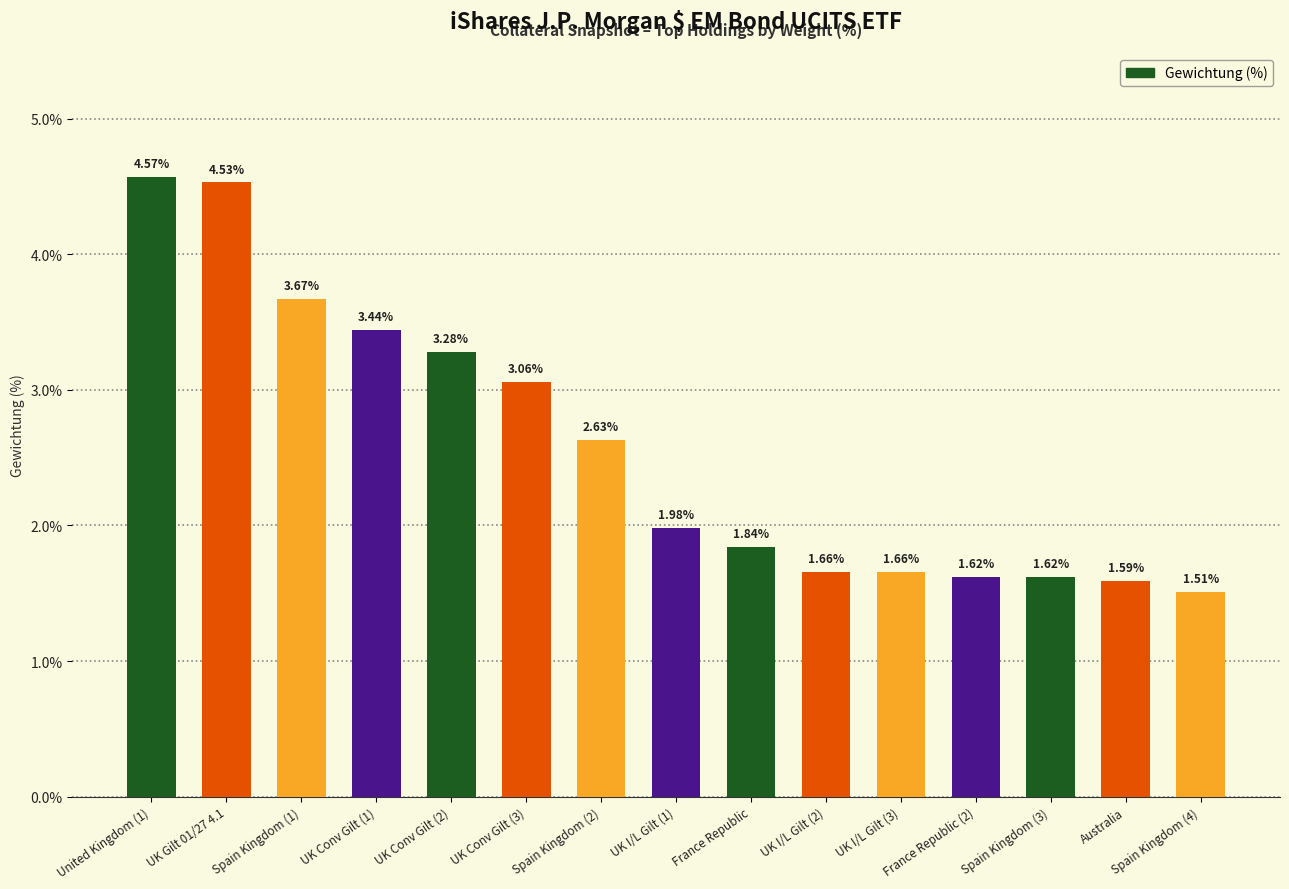

What is the change in value from Spain Kingdom (1) to UK Conv Gilt (3)?

-0.6